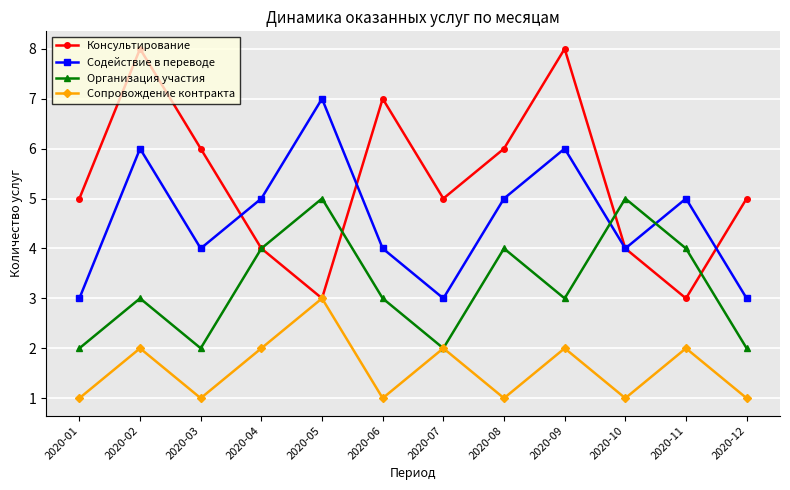

The Организация участия series shows 4 at 2020-08. True or false?

True